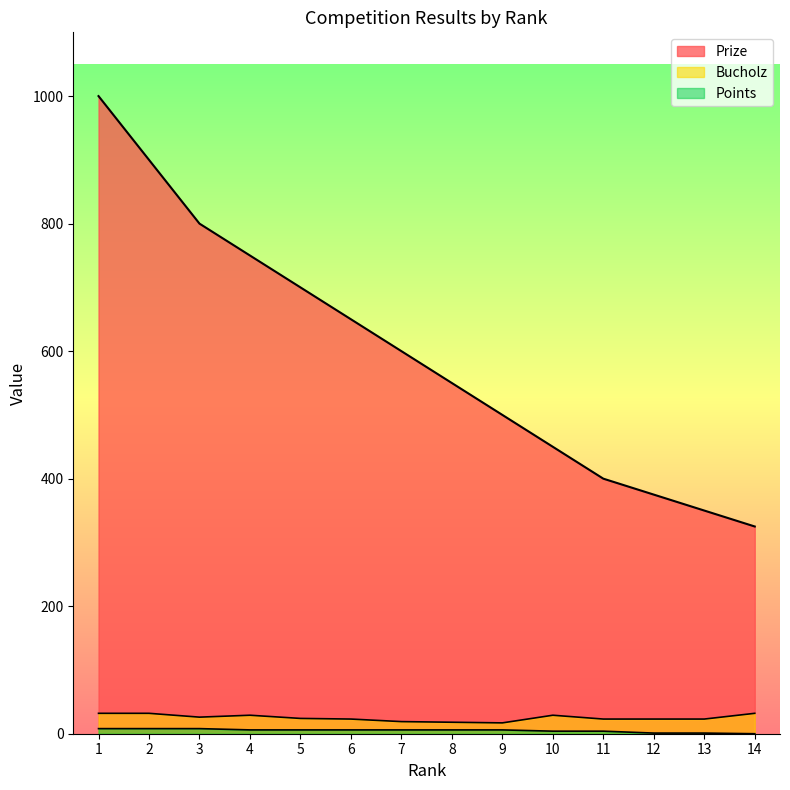

The value of Prize at 10 is 450. True or false?

True